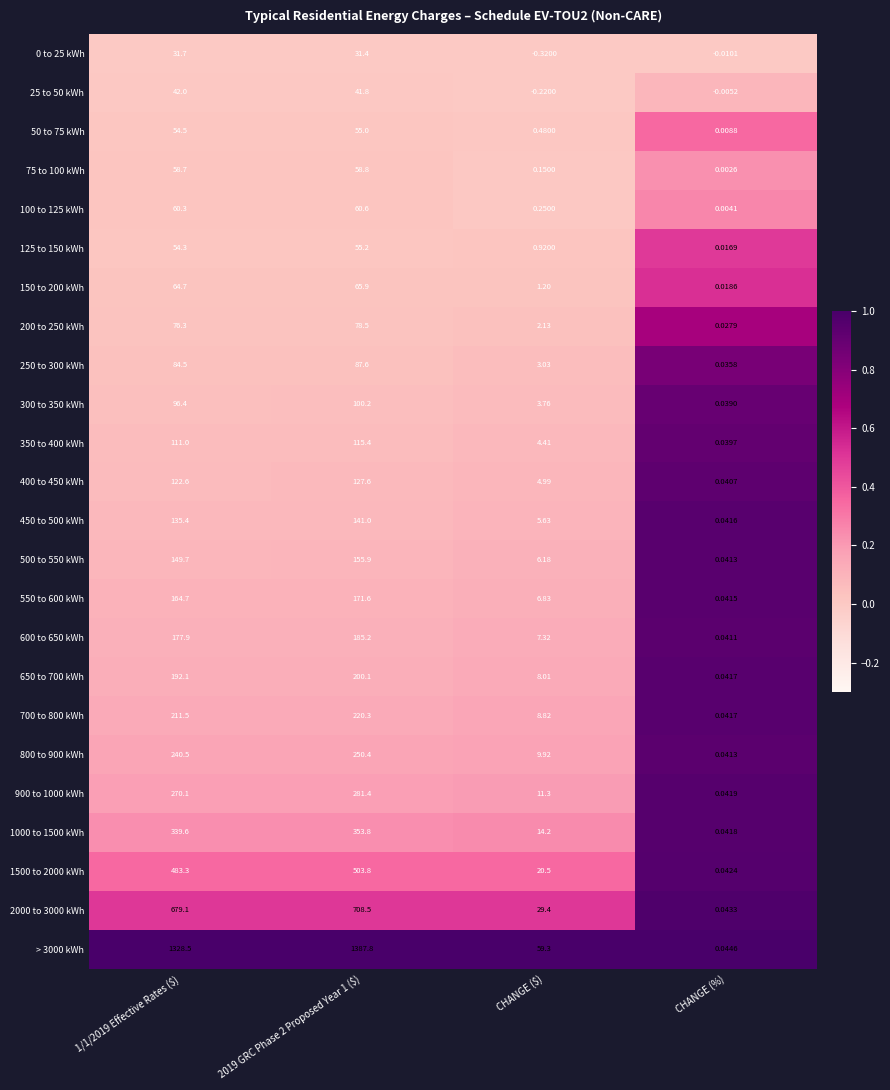

Which label corresponds to the smallest value in the chart?

CHANGE ($)